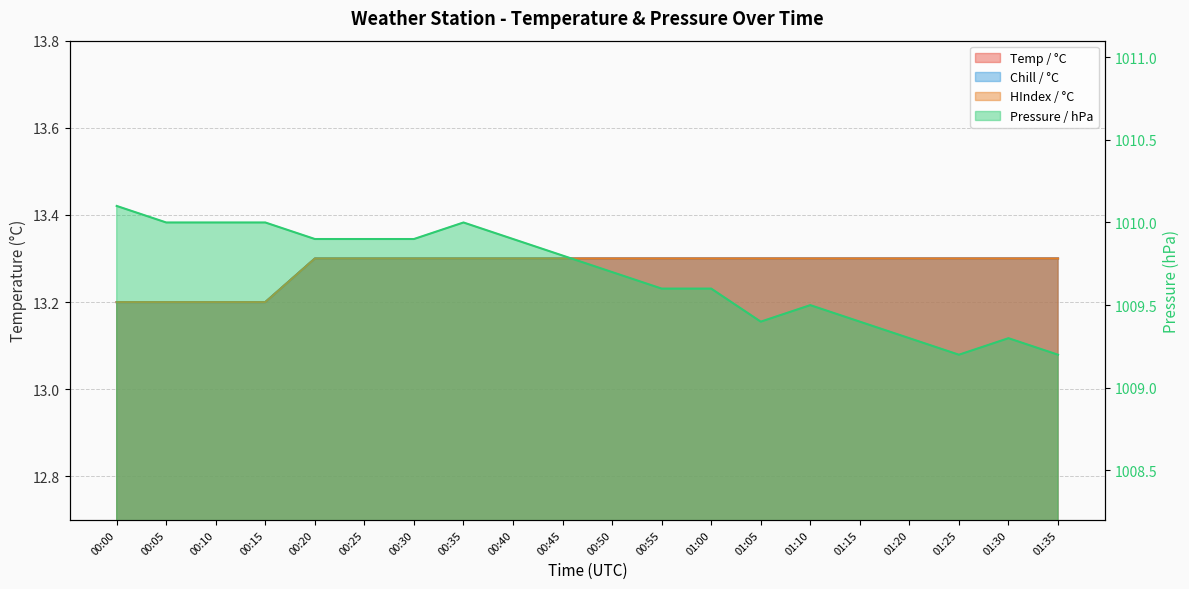

What is the difference between the second highest and second lowest values in the HIndex / °C series?

0.1